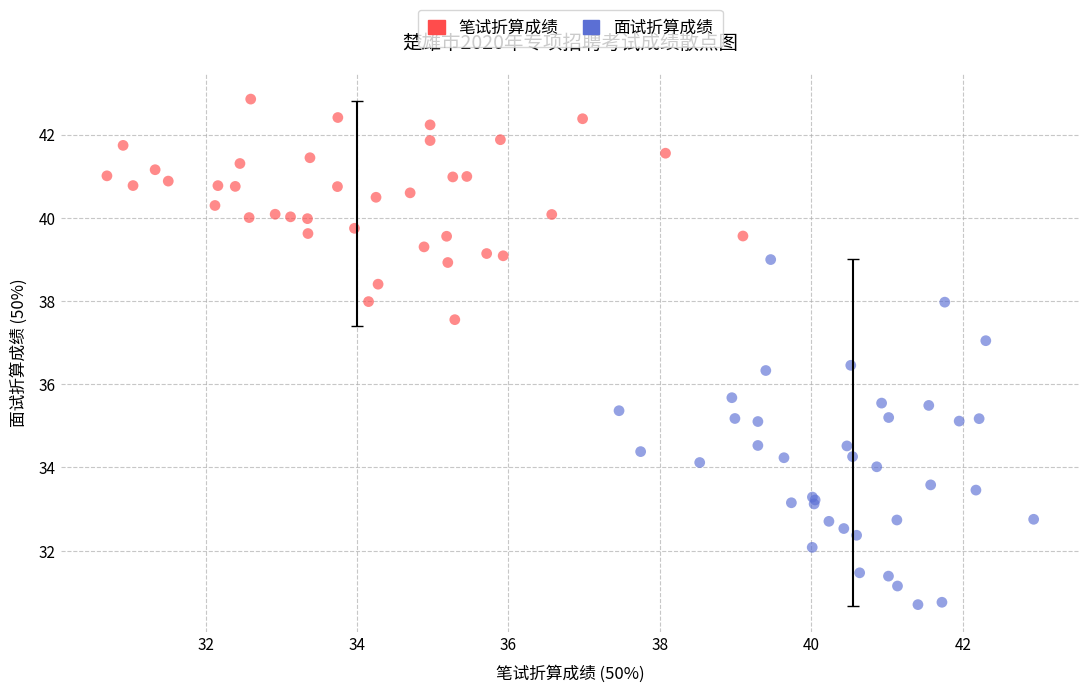

Which series has the widest spread of Y values?

面试折算成绩